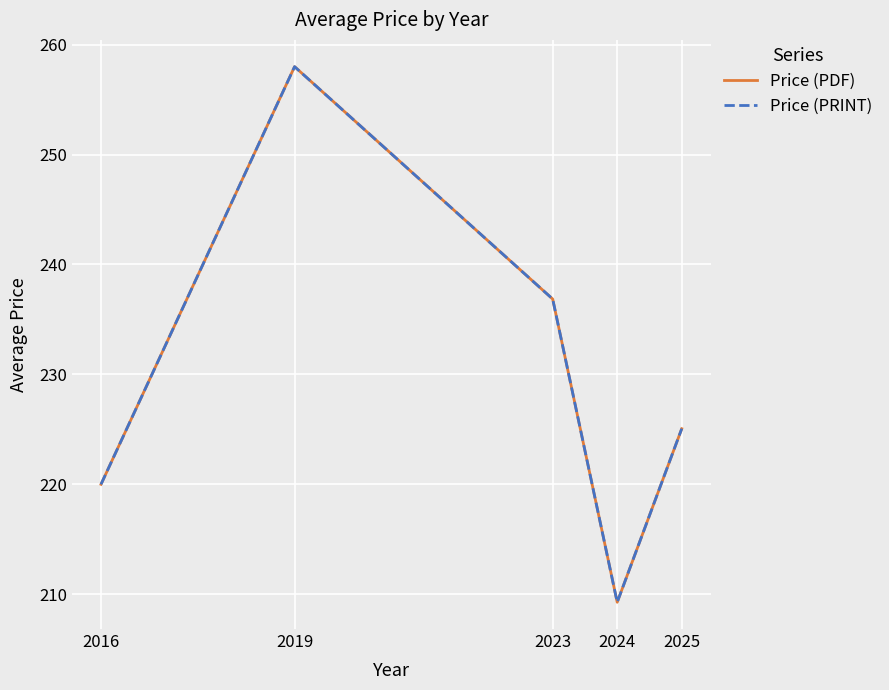

True or false: Price (PRINT) has a value of 119.0 at 2023.

False